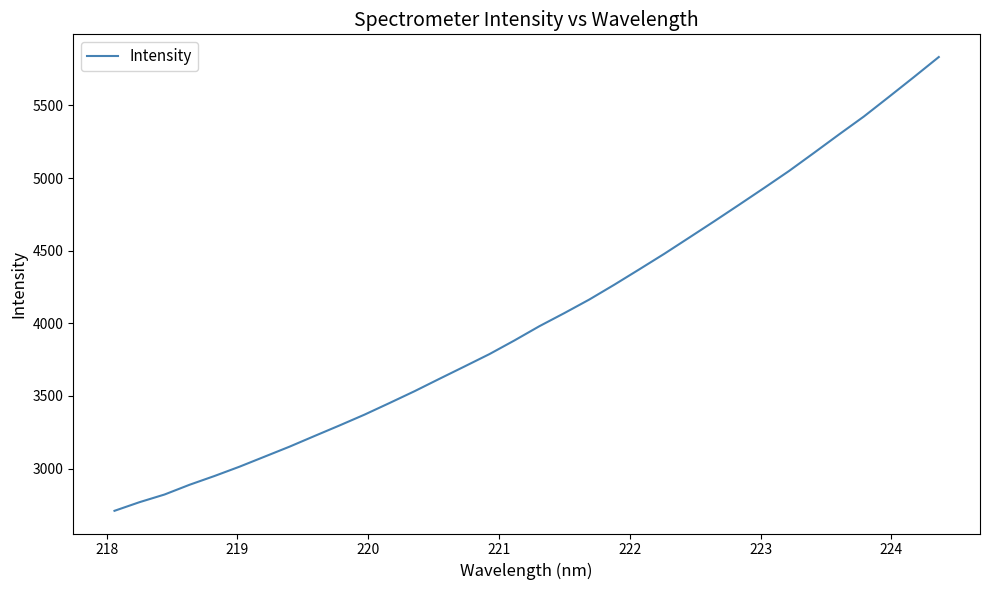

What is the minimum value shown in the chart?

2709.7